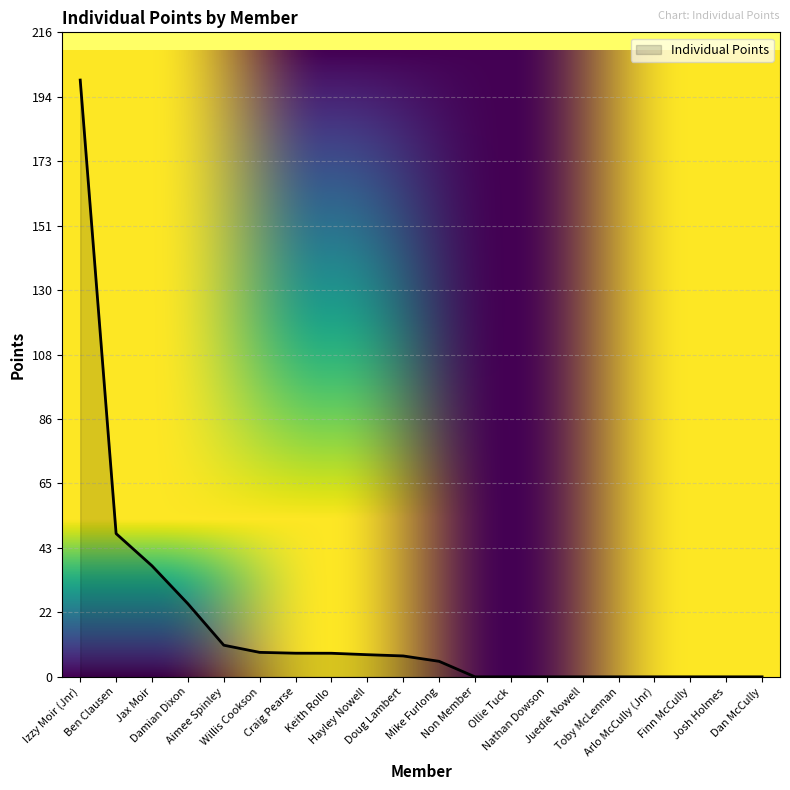

What position from the right is Ben Clausen?

19